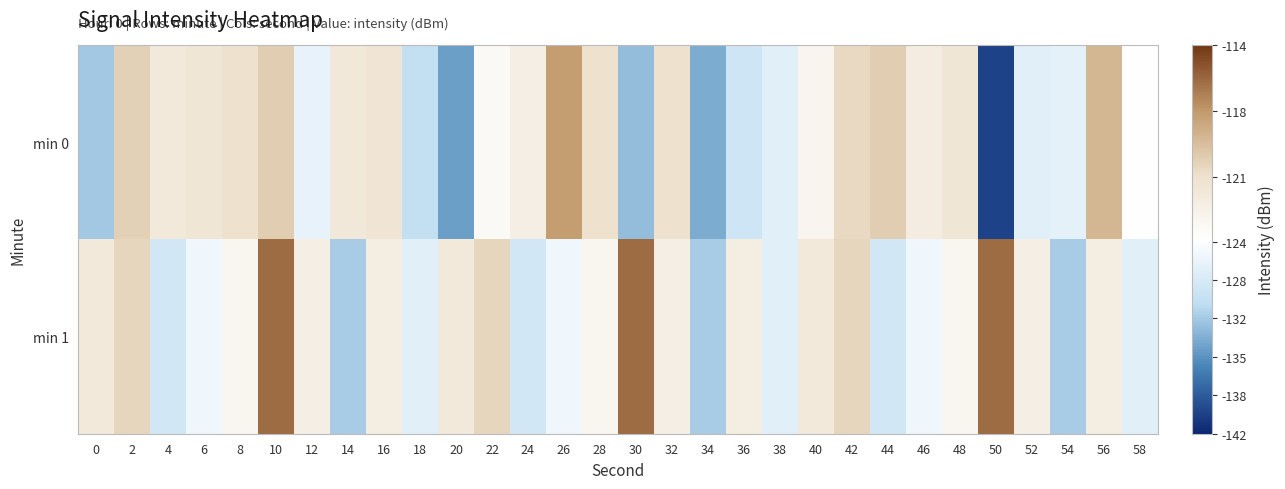

Between 14 and 28, which is larger?

28